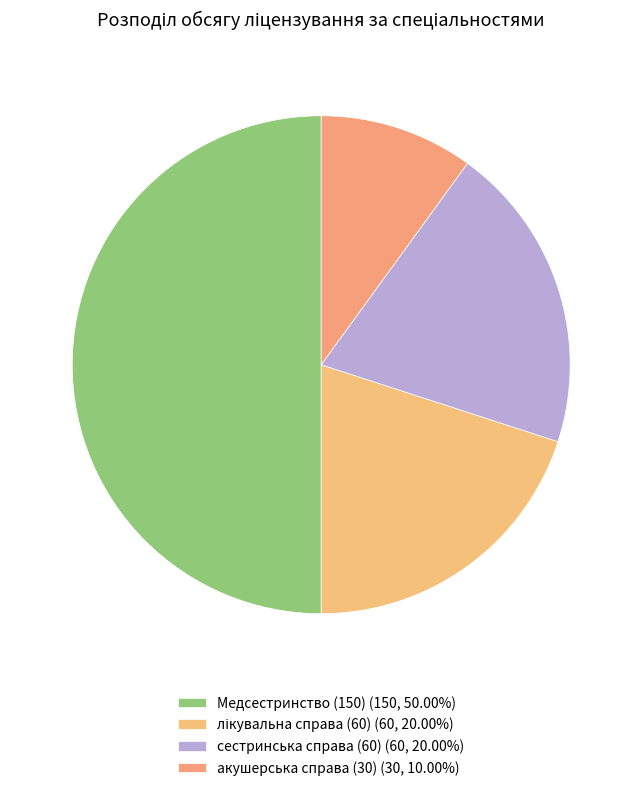

Count the number of slices in the pie.

4